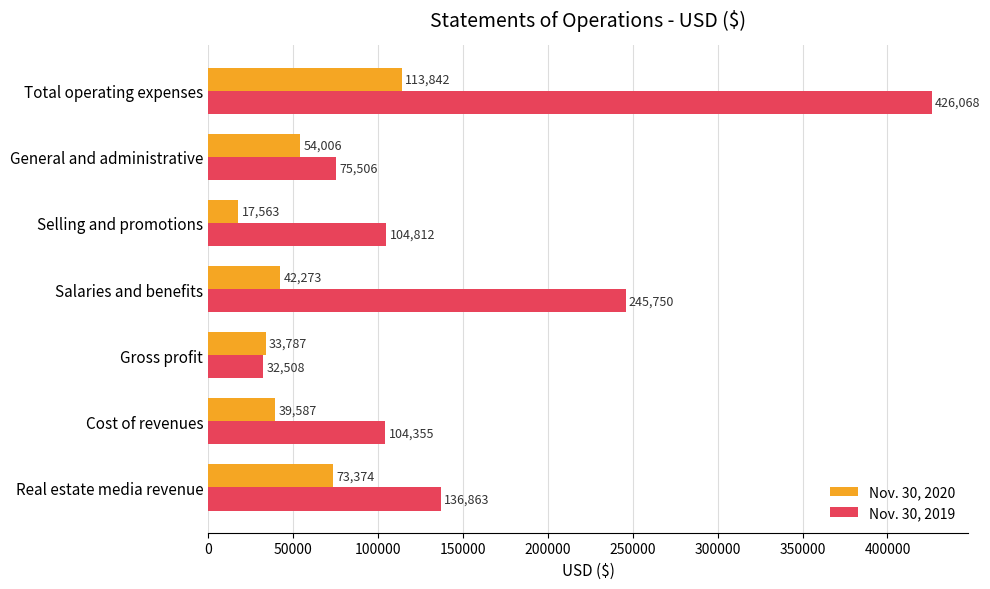

How many categories are shown in the chart?

7